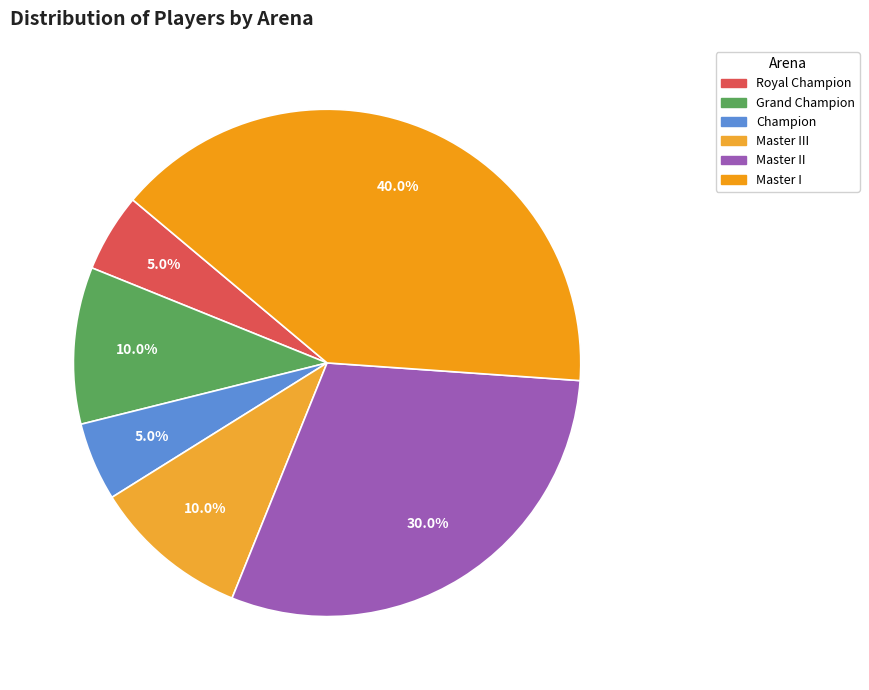

To the nearest percent, what percentage of the pie is Master II?

30%